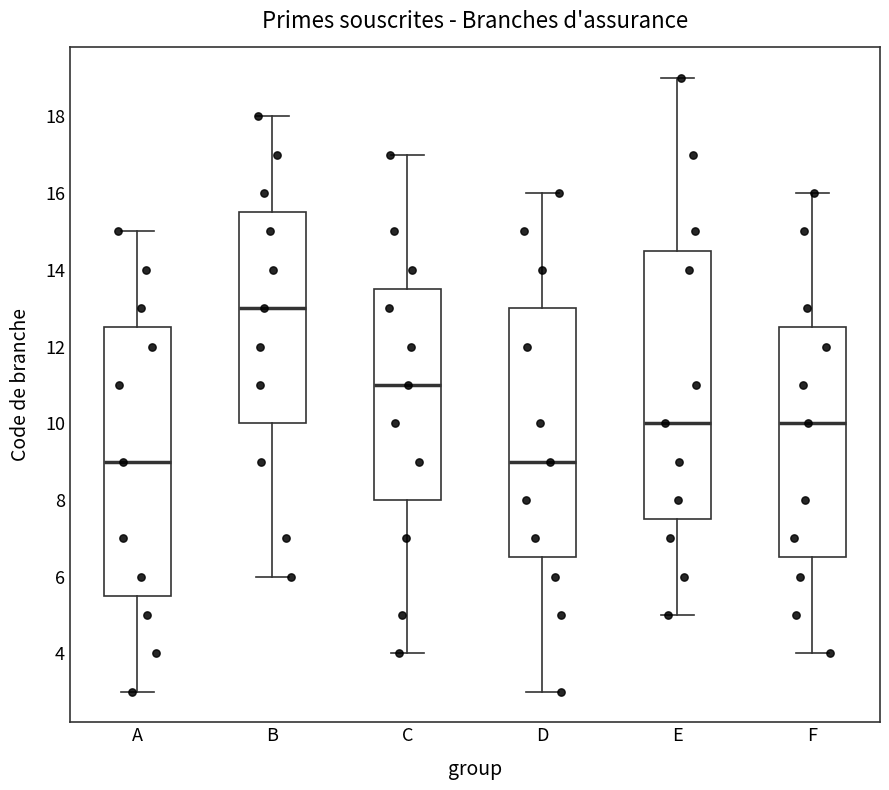

Reading left to right, read every box against the y-axis: the position of its median line, the range the box covers, and the ends of its whiskers. The values are not printed on the chart, so give them approximately, as read against the axis.

A: median 9.0, box 5.6 to 12.6, whiskers 3.0 to 15.0
B: median 13.0, box 10.0 to 15.6, whiskers 6.0 to 18.0
C: median 11.0, box 8.0 to 13.6, whiskers 4.0 to 17.0
D: median 9.0, box 6.6 to 13.0, whiskers 3.0 to 16.0
E: median 10.0, box 7.6 to 14.6, whiskers 5.0 to 19.0
F: median 10.0, box 6.6 to 12.6, whiskers 4.0 to 16.0